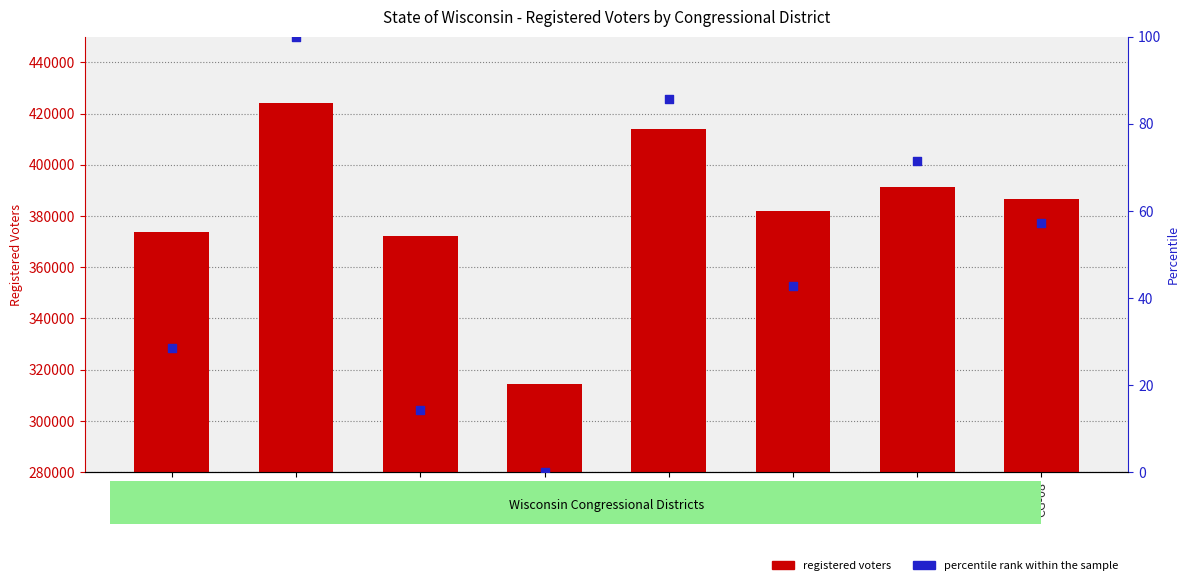

Which series has the largest total across all categories?

registered voters